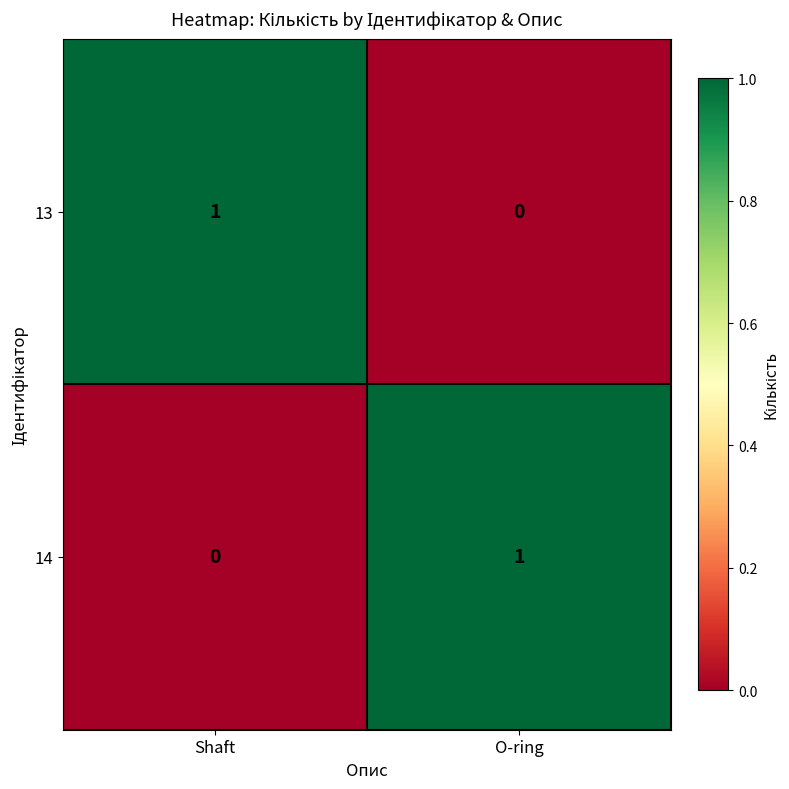

Which category has the lowest value in the 14 series?

Shaft